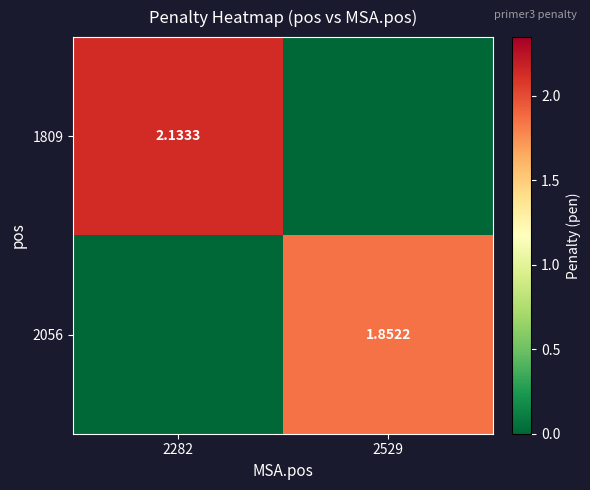

What is the total value across all series at 2282?

2.1